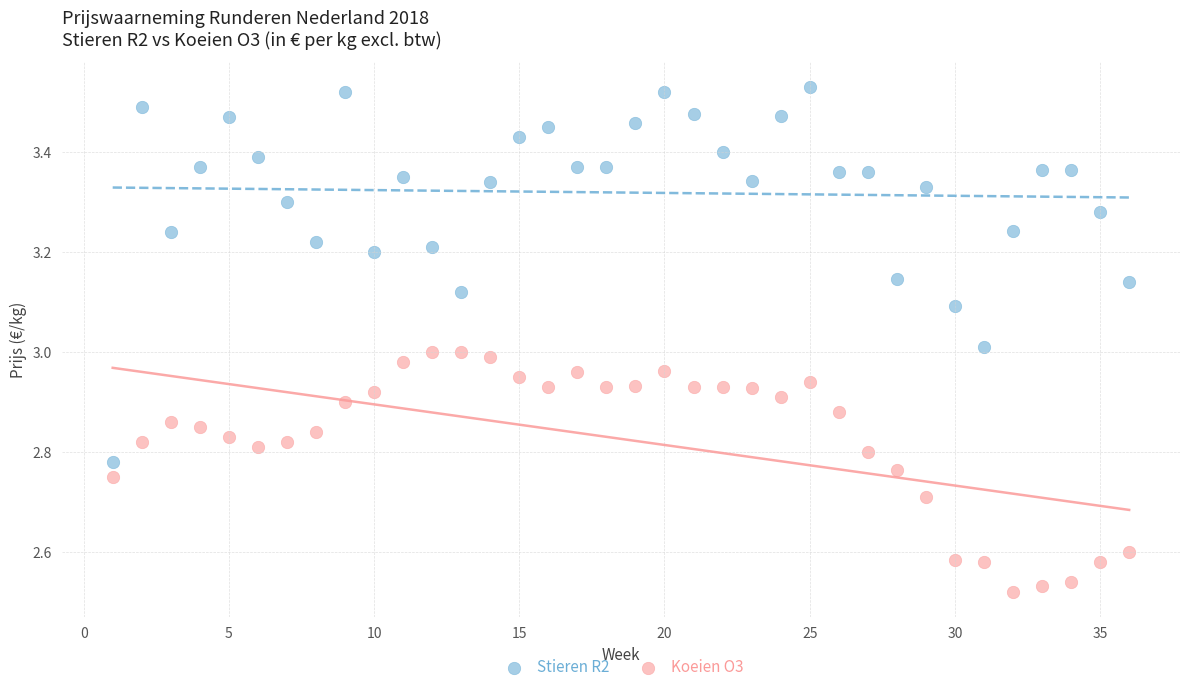

Across all data points, what is the range of Y values (max minus min)?

1.0